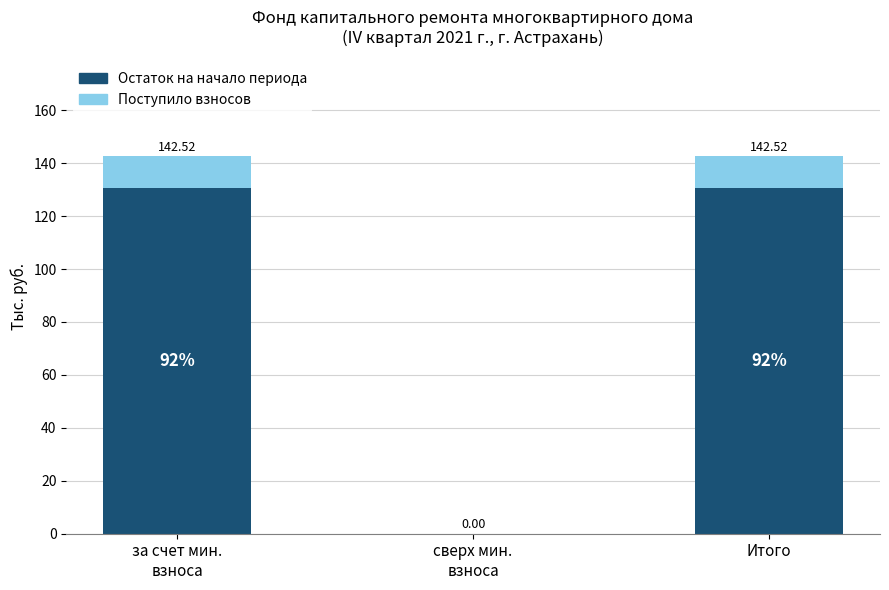

Which series has the largest range (max minus min)?

Остаток на начало периода